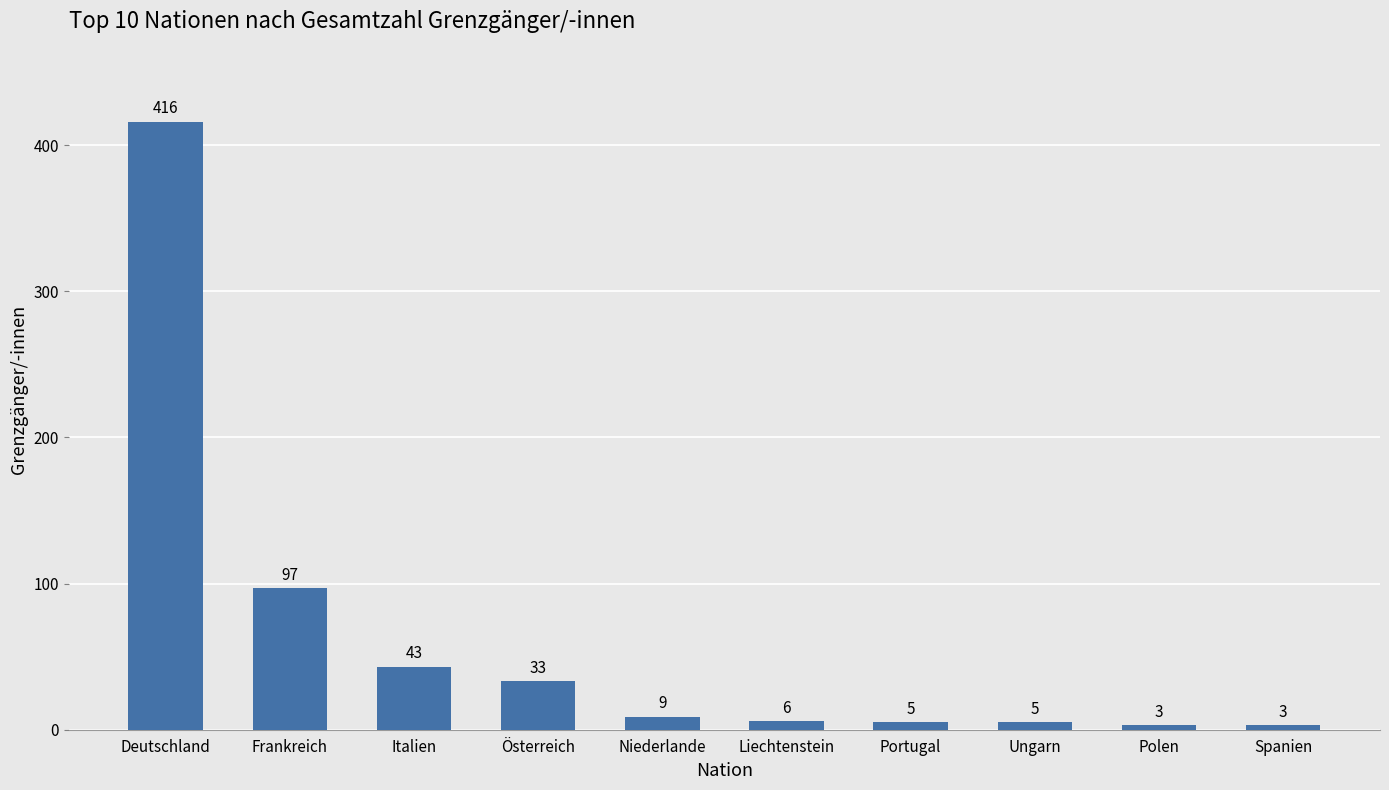

At which label does the data first exceed 9?

Deutschland